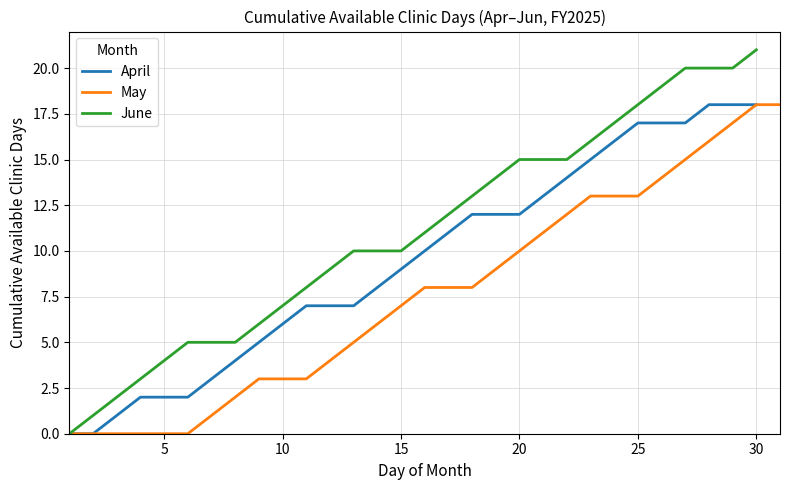

What is the maximum value for April?

18